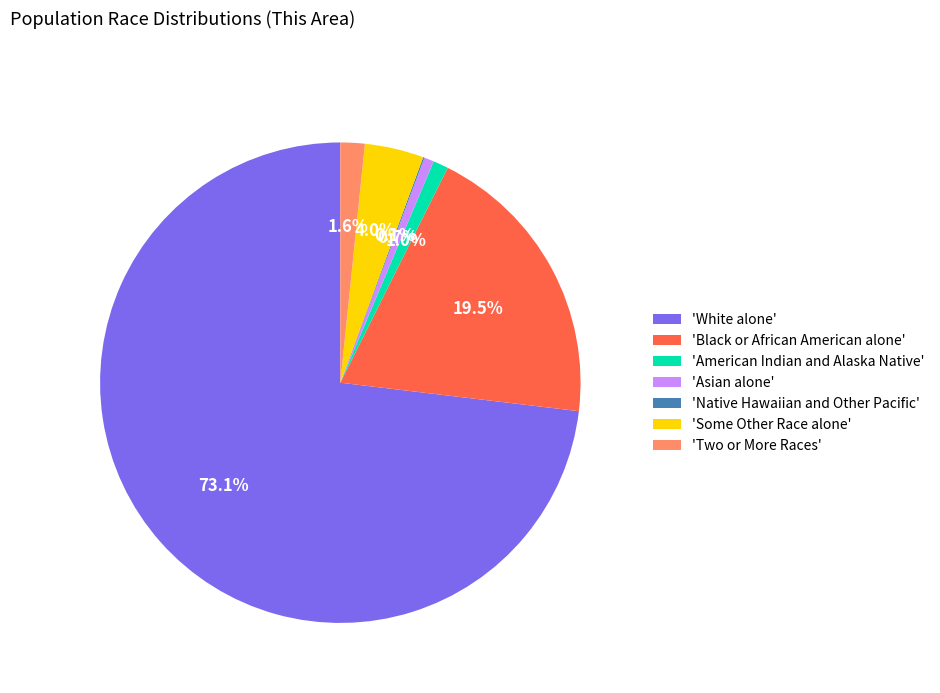

What portion of the pie excludes 'Some Other Race alone'?

96.0%